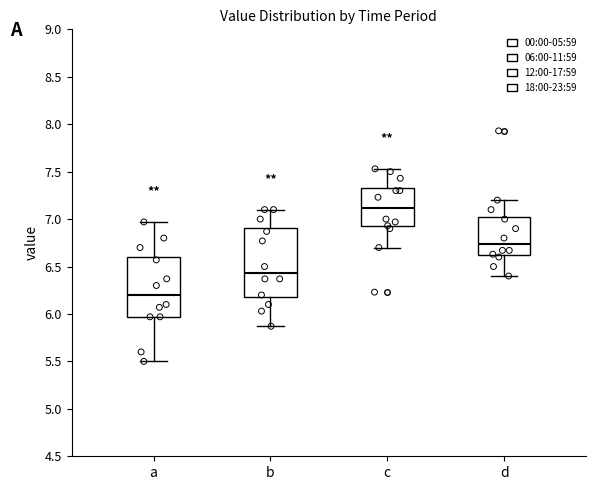

Reading left to right, transcribe this box plot: for each box, give where its median line is, the range the box spans, and where its two whiskers end, as read against the y-axis. The values are not printed on the chart, so give them approximately, as read against the axis.

a: median 6.20, box 5.95 to 6.60, whiskers 5.50 to 6.95
b: median 6.45, box 6.20 to 6.90, whiskers 5.85 to 7.10
c: median 7.10, box 6.90 to 7.35, whiskers 6.70 to 7.55
d: median 6.75, box 6.60 to 7.05, whiskers 6.40 to 7.20